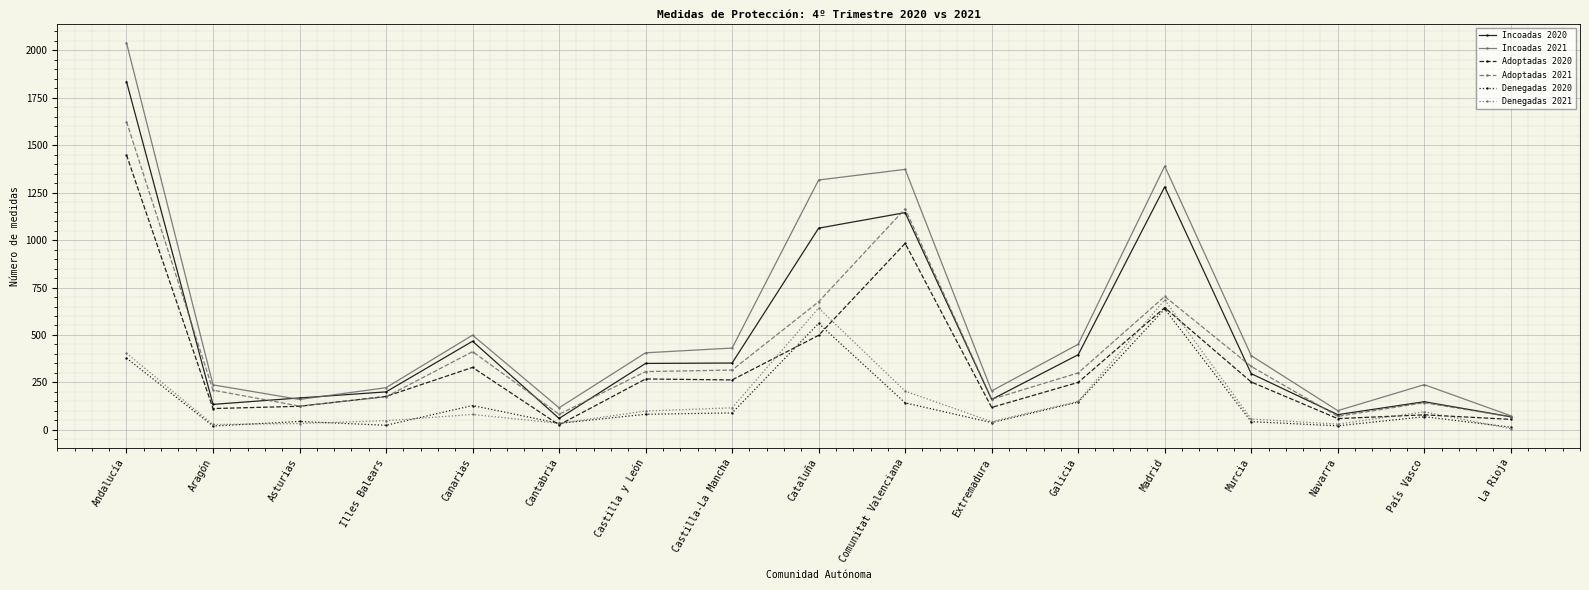

List the series in order of their peak value, lowest first.

Denegadas 2020, Denegadas 2021, Adoptadas 2020, Adoptadas 2021, Incoadas 2020, Incoadas 2021